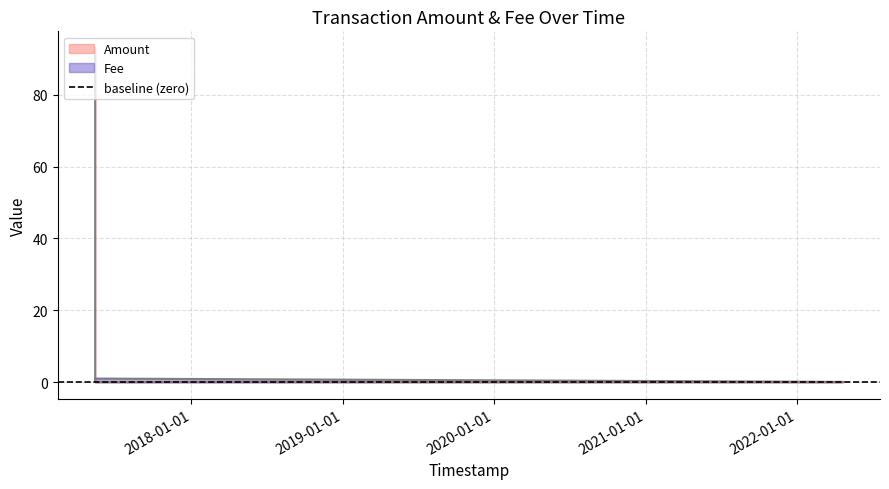

Does the chart have visible grid lines?

Yes